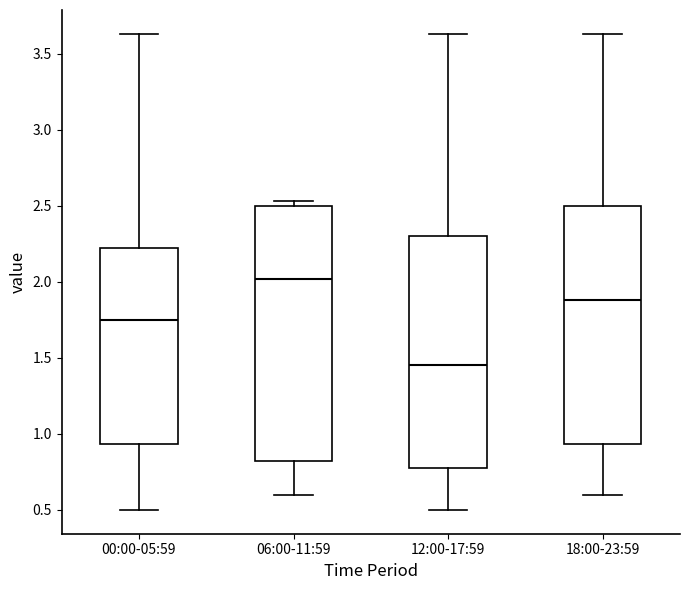

Comparing the boxes themselves (not the whiskers), which one is the tallest?

06:00-11:59